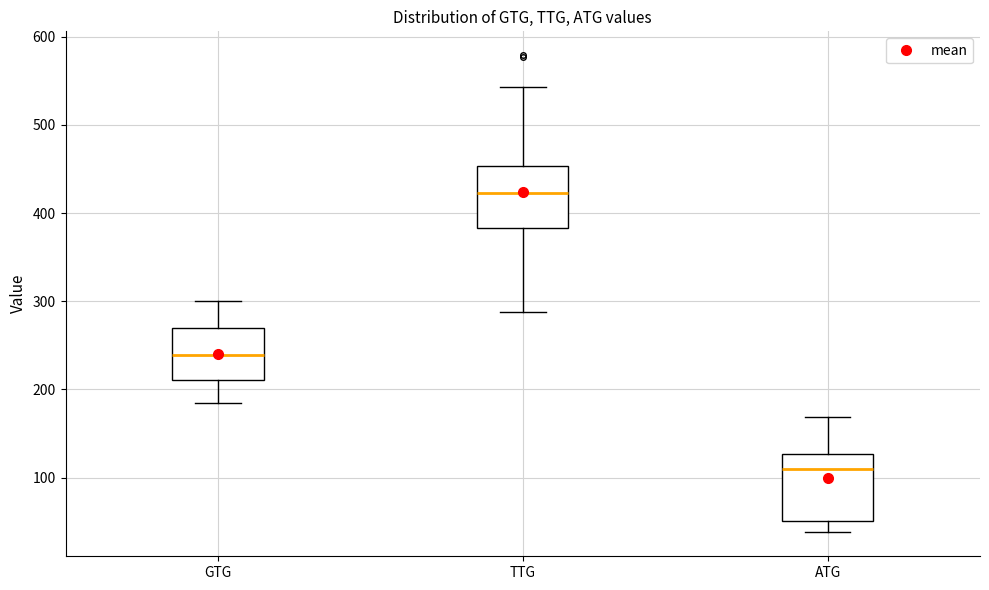

Which box's median line is the lowest?

ATG